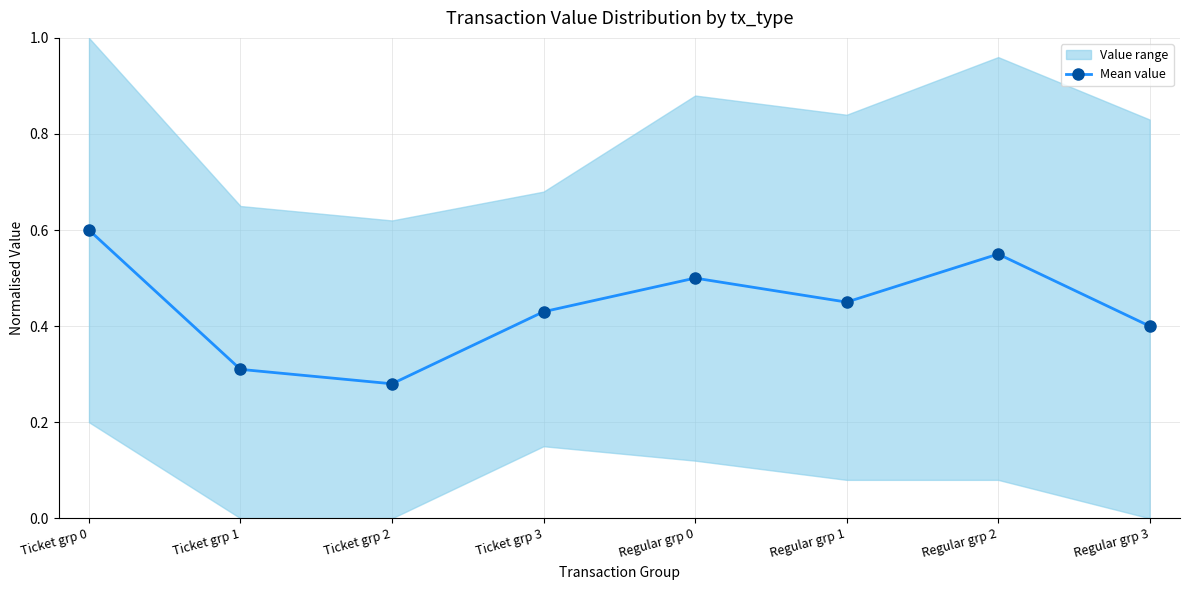

What is the label of the 8th point from the right?

Ticket grp 0